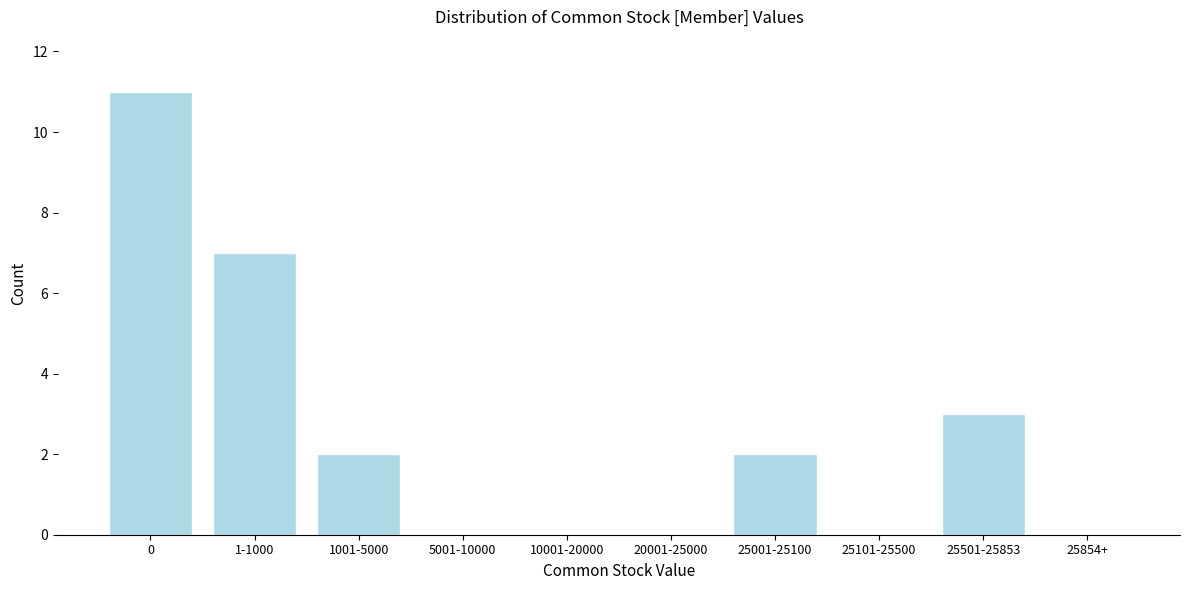

Reading left to right, list all the values displayed in this chart.

0=11	1-1000=7	1001-5000=2	5001-10000=0	10001-20000=0	20001-25000=0	25001-25100=2	25101-25500=0	25501-25853=3	25854+=0